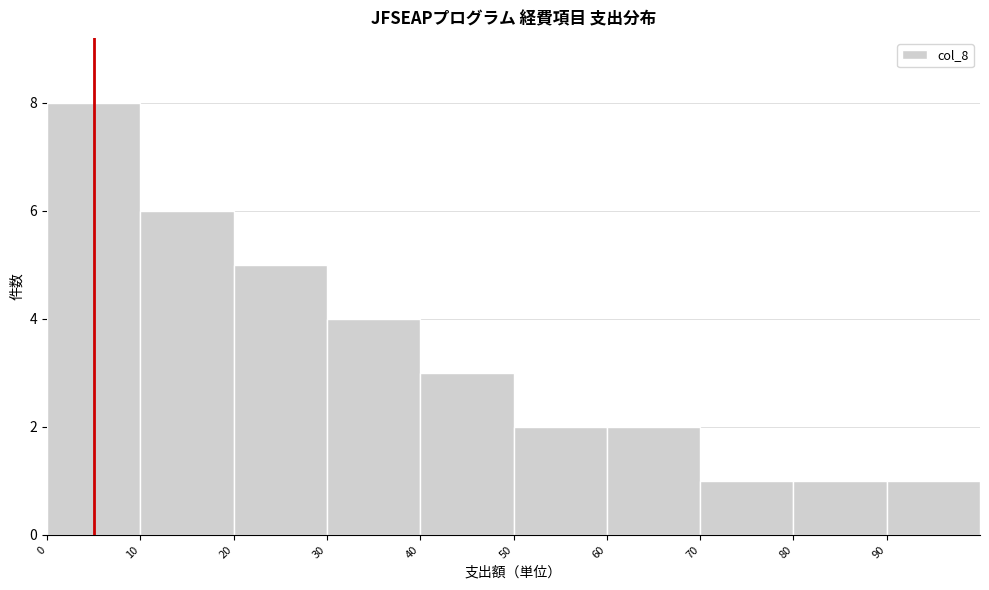

Over which range of the x-axis is the bar tallest?

0 to 10